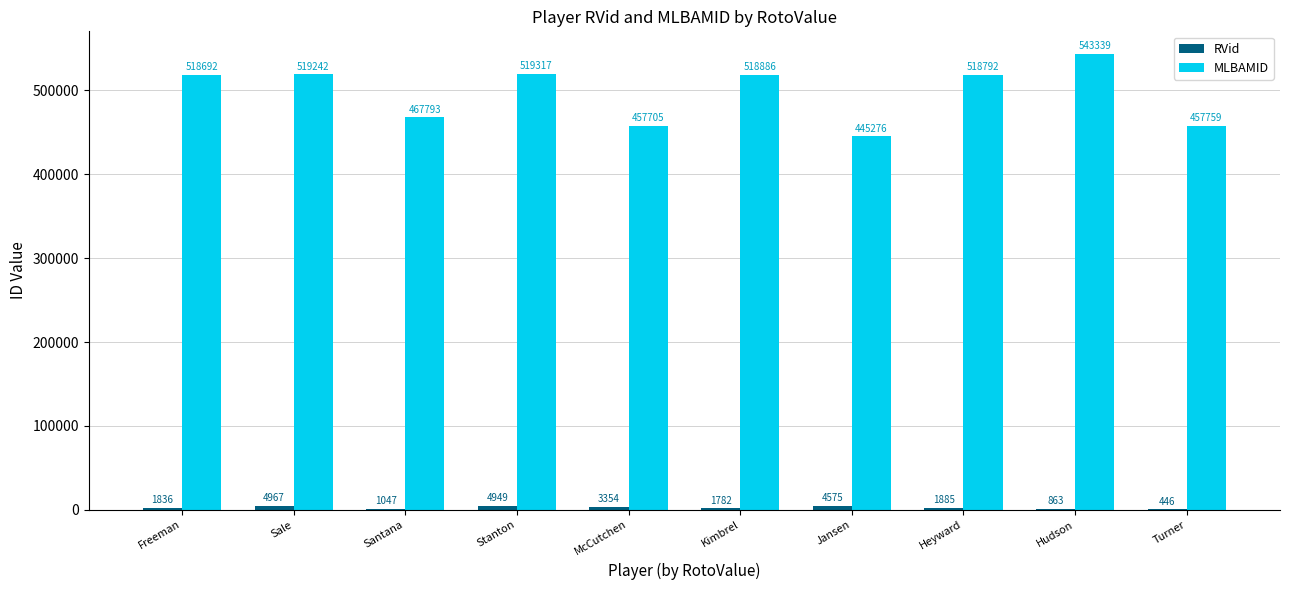

Which series has the largest total across all categories?

MLBAMID